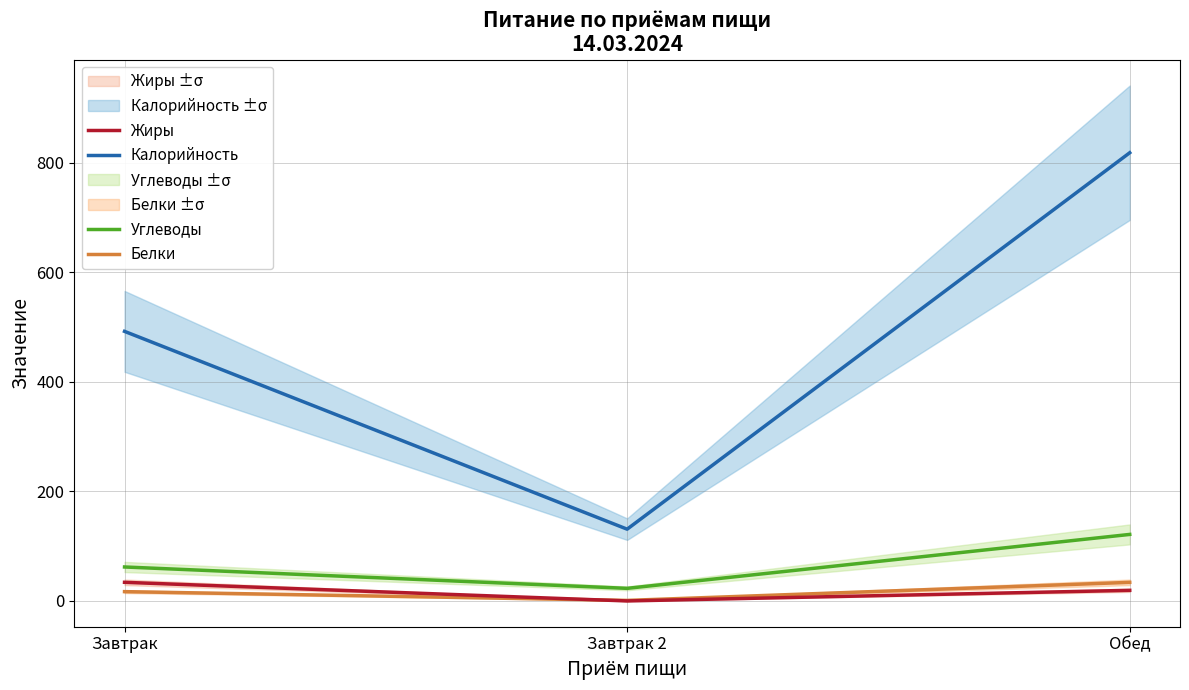

What is the highest value of the Калорийность series?

818.0